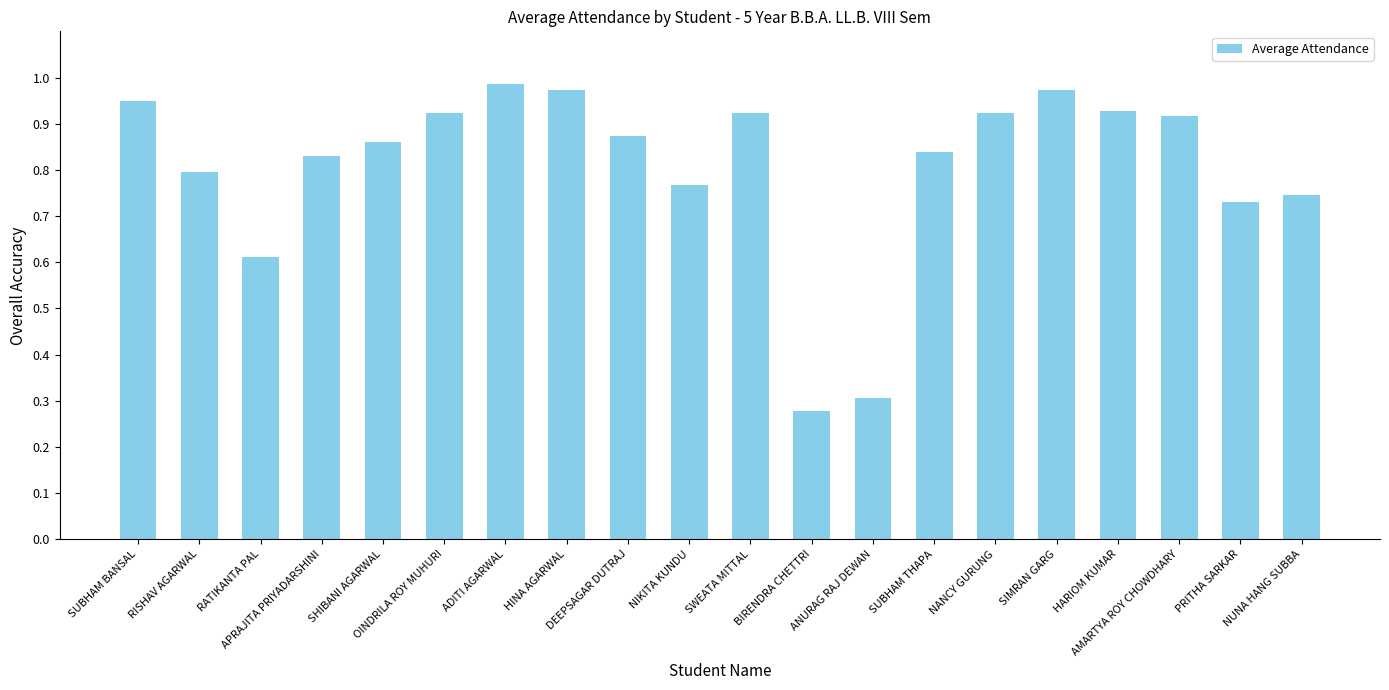

Between APRAJITA PRIYADARSHINI and SHIBANI AGARWAL, which is larger?

SHIBANI AGARWAL